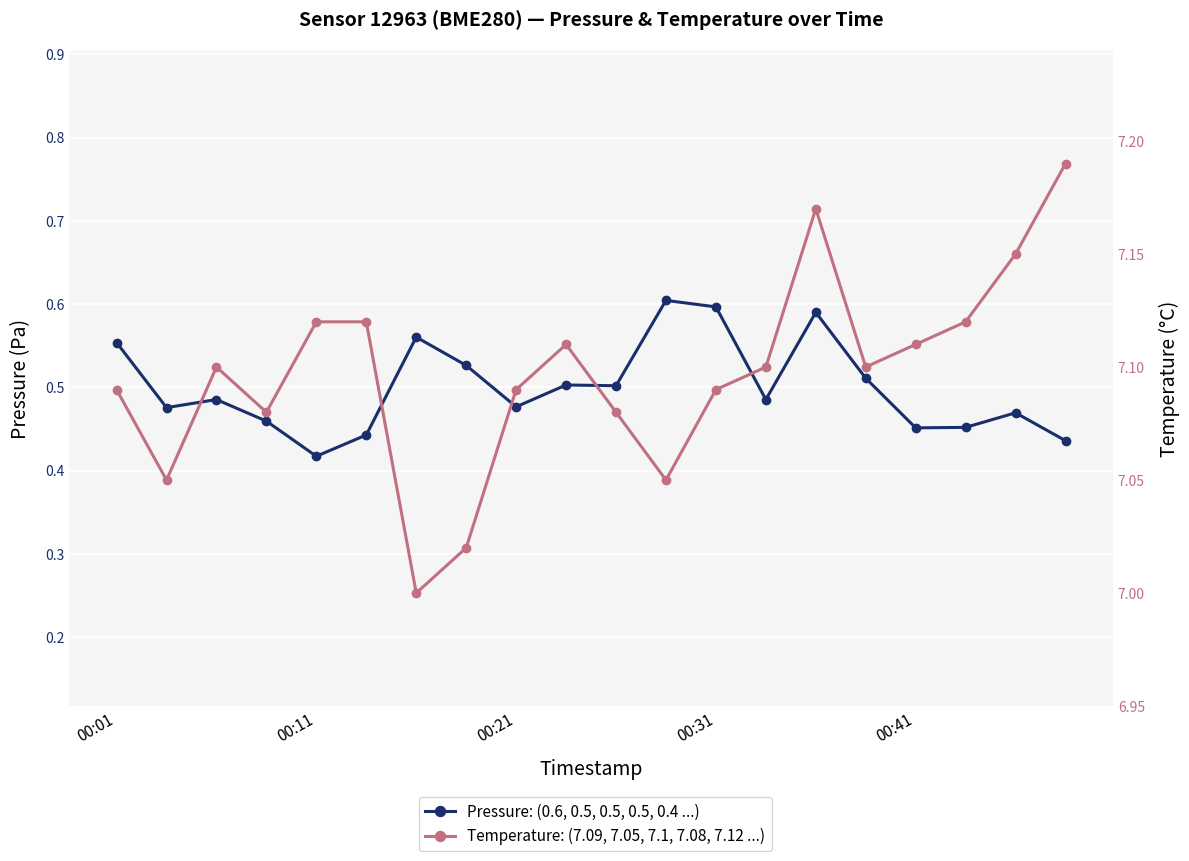

How many distinct data groups are displayed?

2